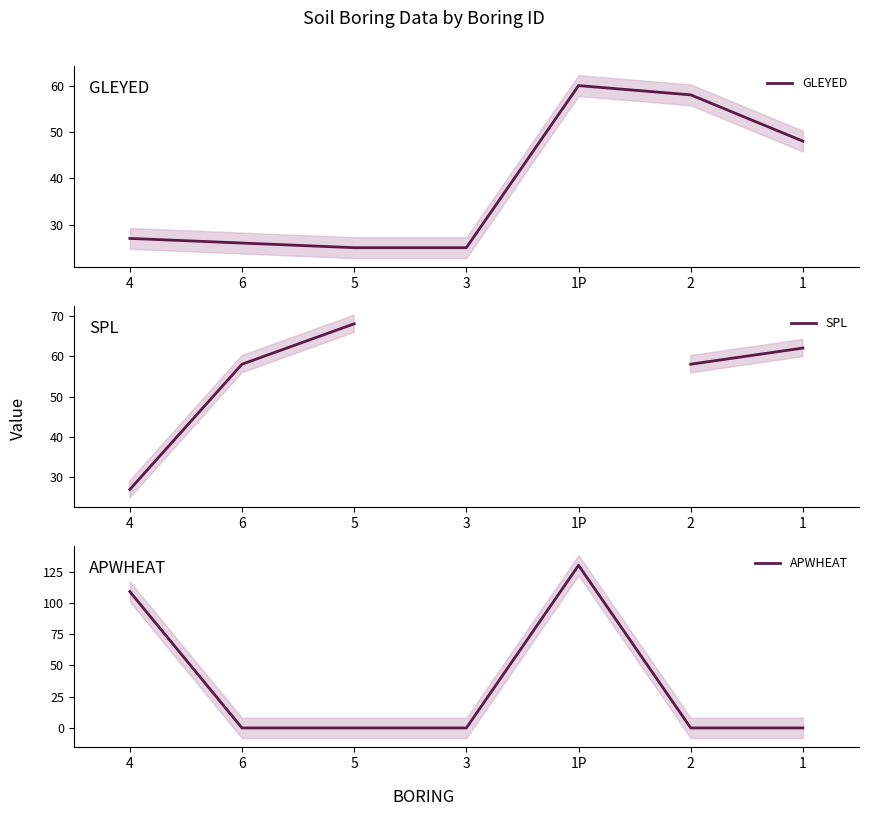

What is the label of the 4th point from the right?

3